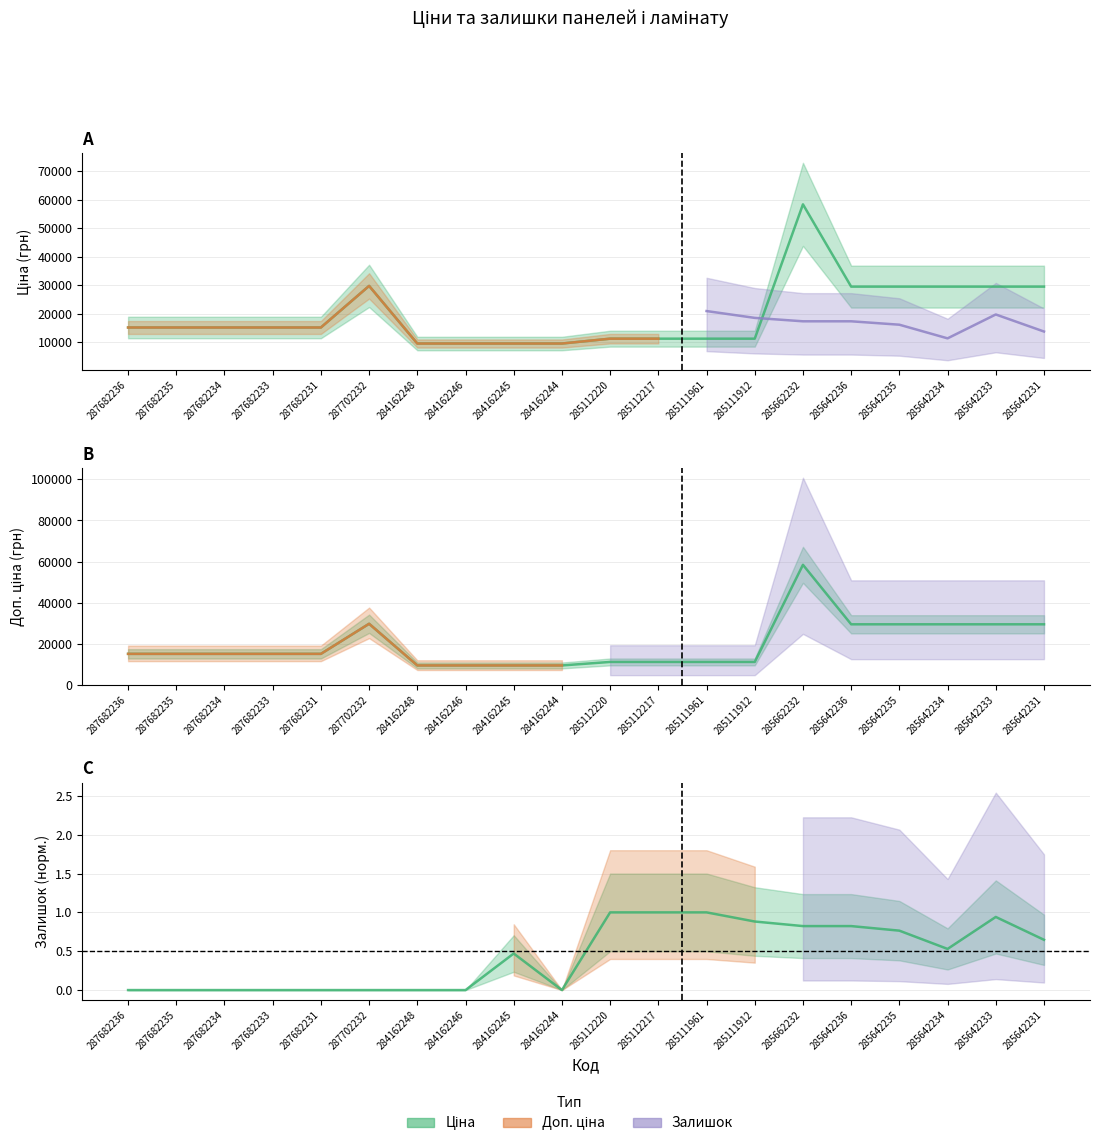

Rank the series at 285642234 from highest to lowest value.

Ціна, Доп. ціна, Залишок